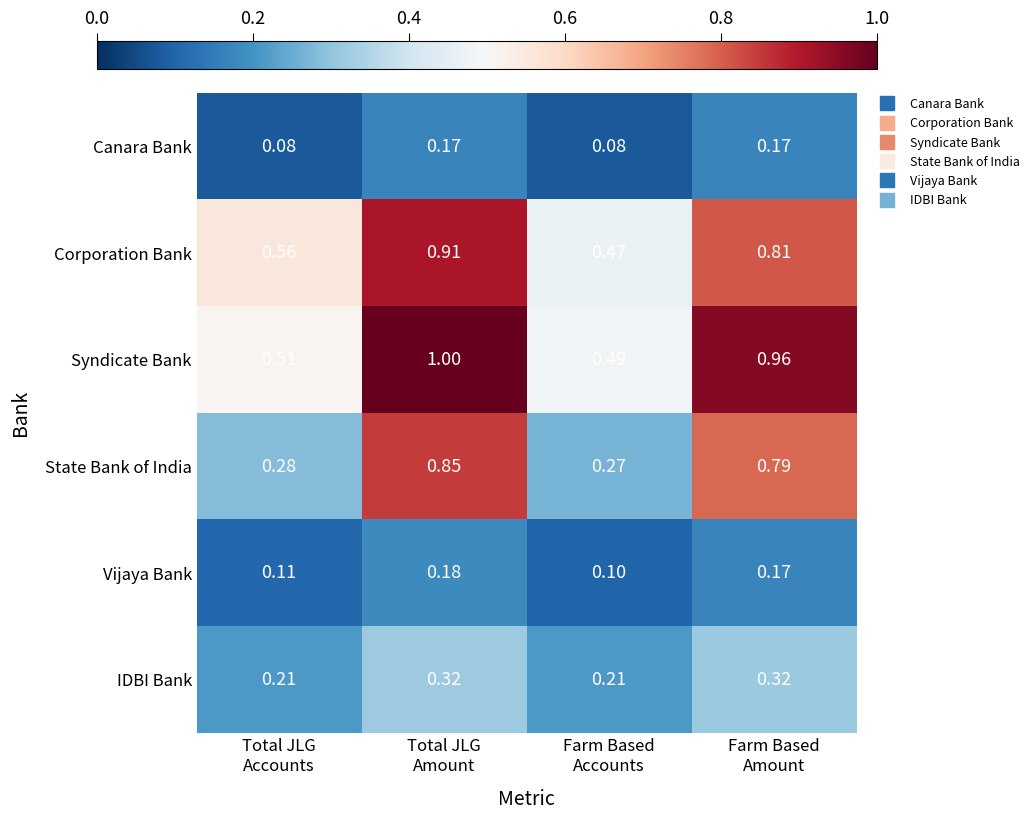

What is the spread (max minus min) of values at Farm Based
Accounts?

0.4